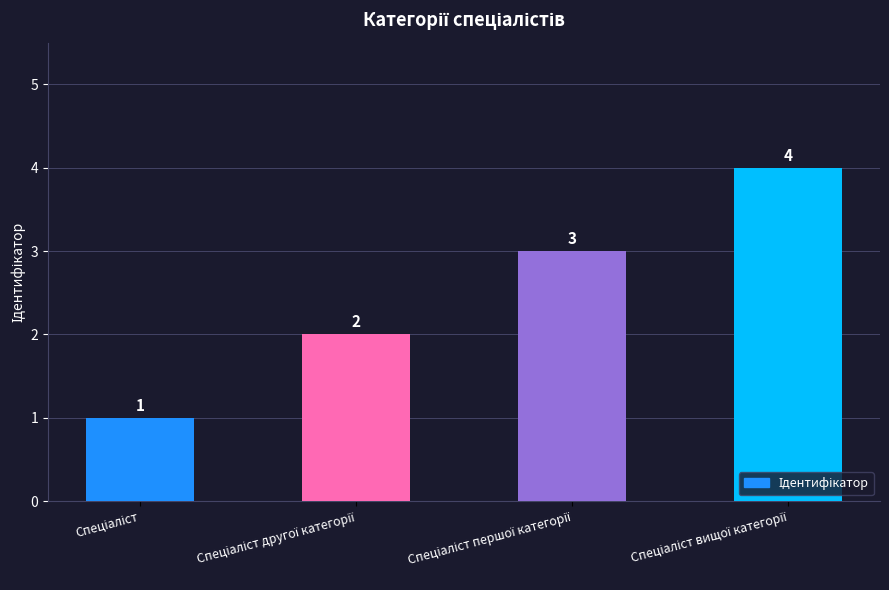

Count the values in the range 2 to 4.

3